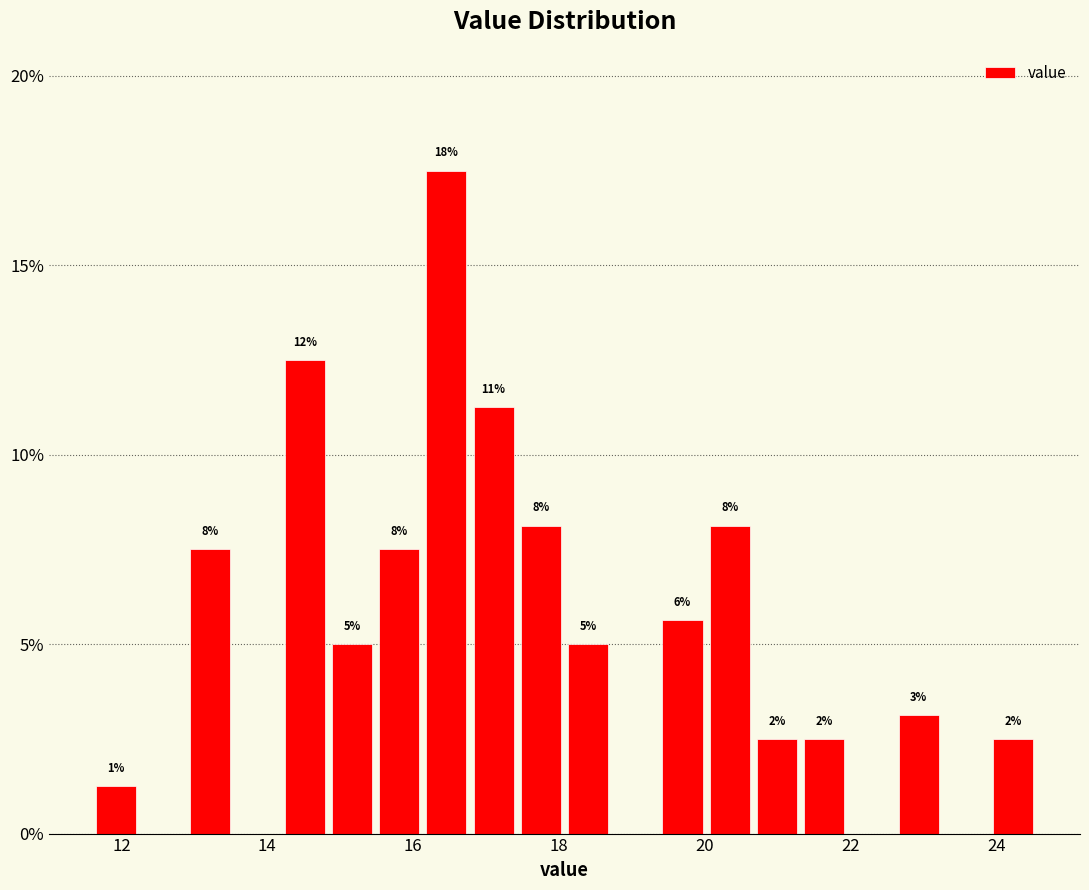

Around what value on the x-axis is the tallest bar? Give the approximate position of its centre, as read against the axis.

16.4